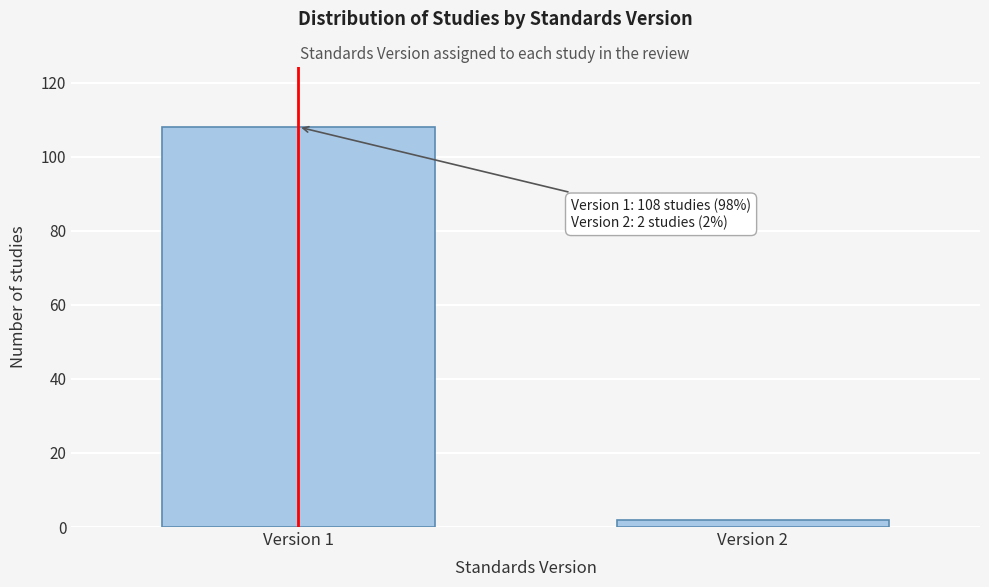

Reading left to right, transcribe all the data shown in this chart.

108	2